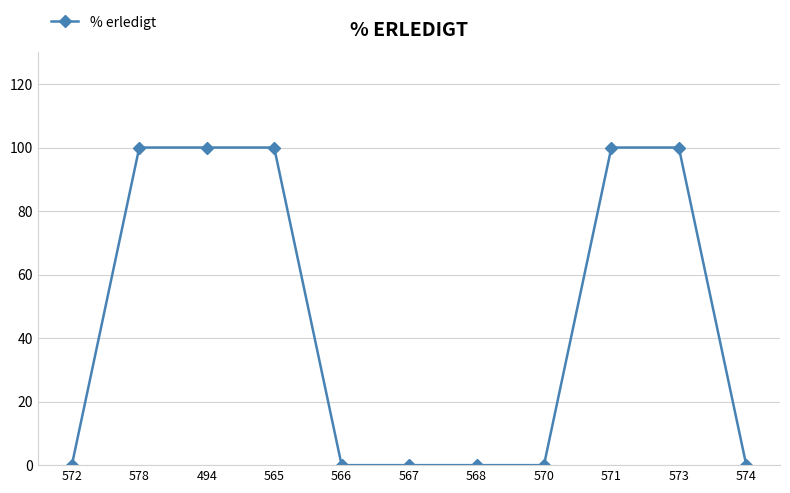

Reading left to right, list all the values displayed in this chart.

572=0	578=100	494=100	565=100	566=0	567=0	568=0	570=0	571=100	573=100	574=0